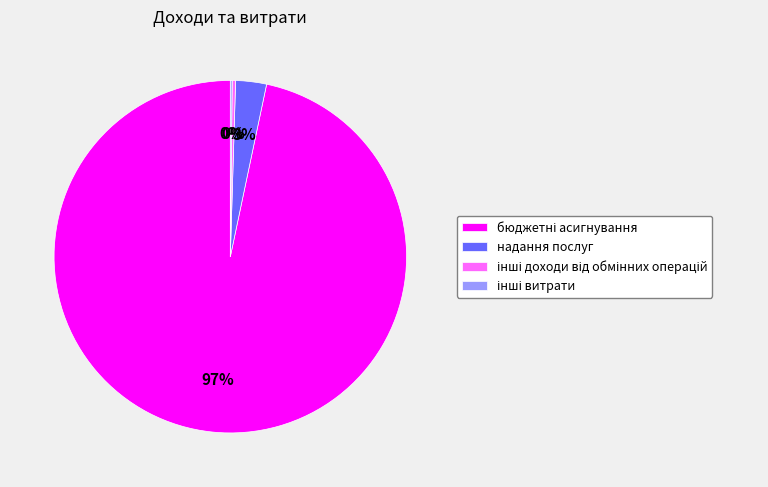

To the nearest percent, what is the average slice percentage?

25%